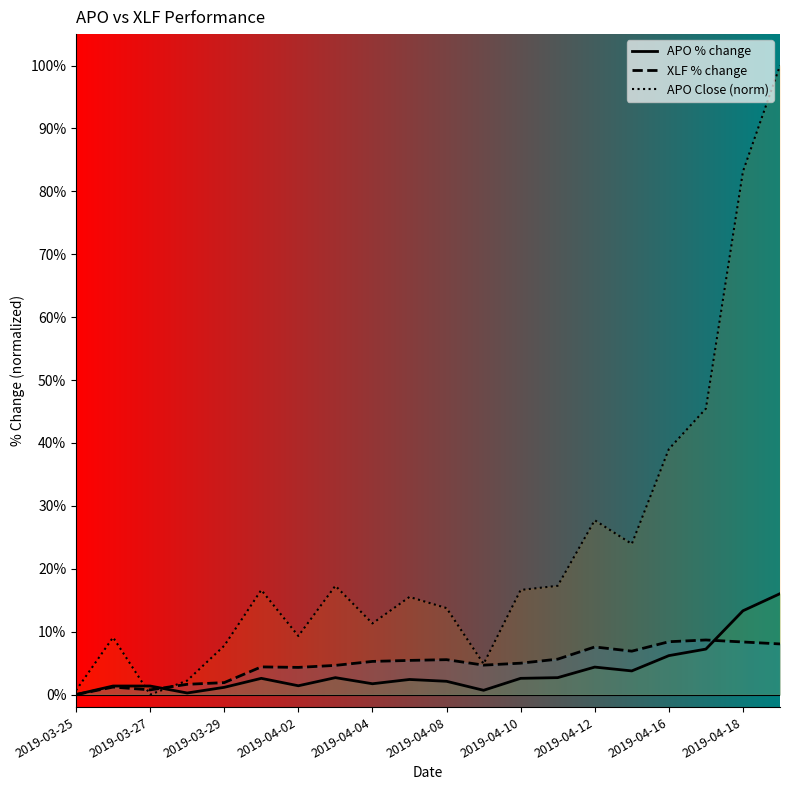

What are all the series names shown in the legend?

APO % change, XLF % change, APO Close (norm)